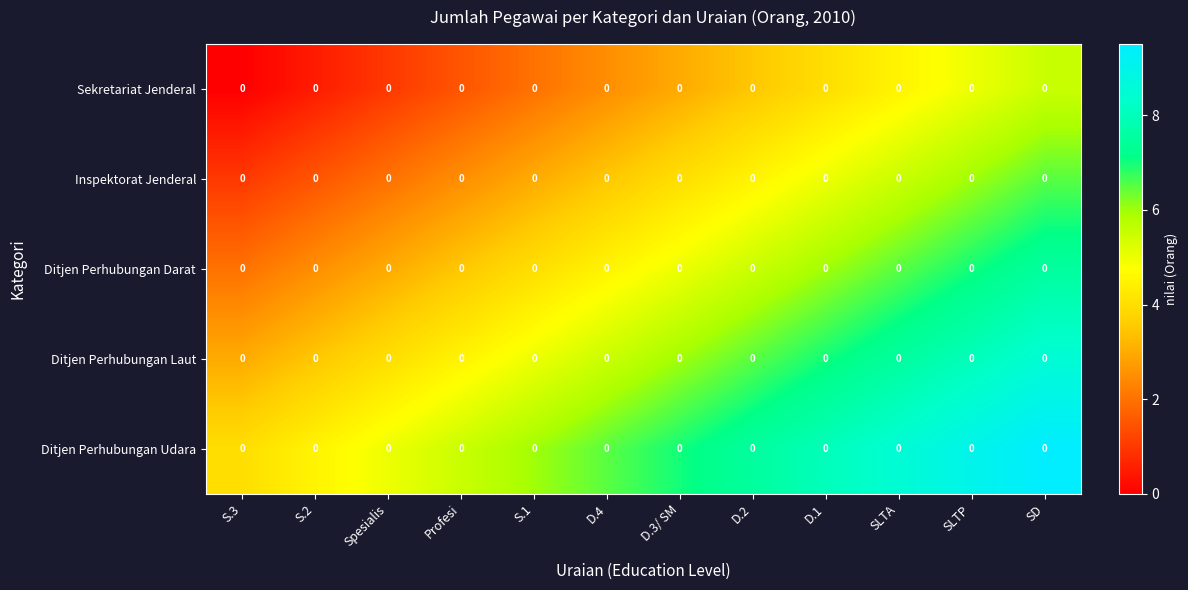

List the labels in order of Inspektorat Jenderal value, largest first.

SD, SLTP, SLTA, D.1, D.2, D.3/ SM, D.4, S.1, Profesi, Spesialis, S.2, S.3